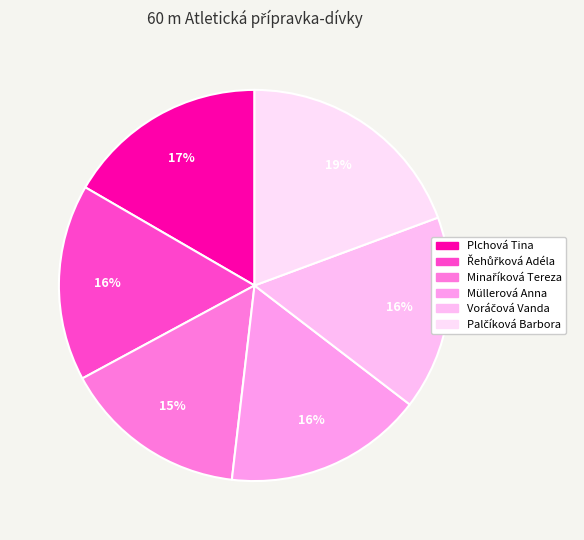

Rank the categories by value from highest to lowest.

Palčíková Barbora, Plchová Tina, Müllerová Anna, Řehůřková Adéla, Voráčová Vanda, Minaříková Tereza